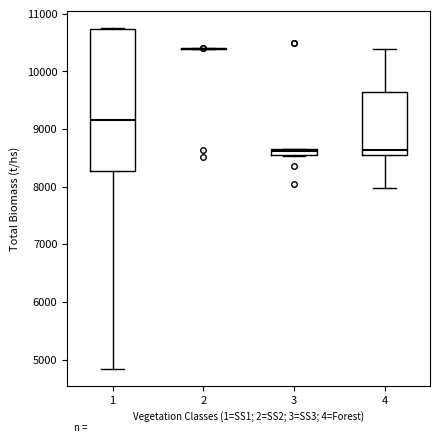

Which box is the tallest, from its lower edge to its upper edge?

1